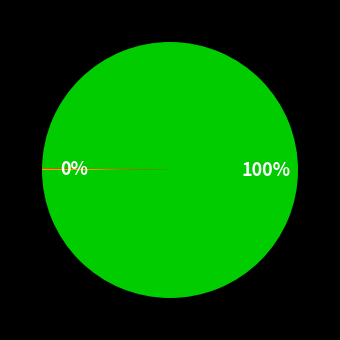

Does any single category account for the majority?

Yes